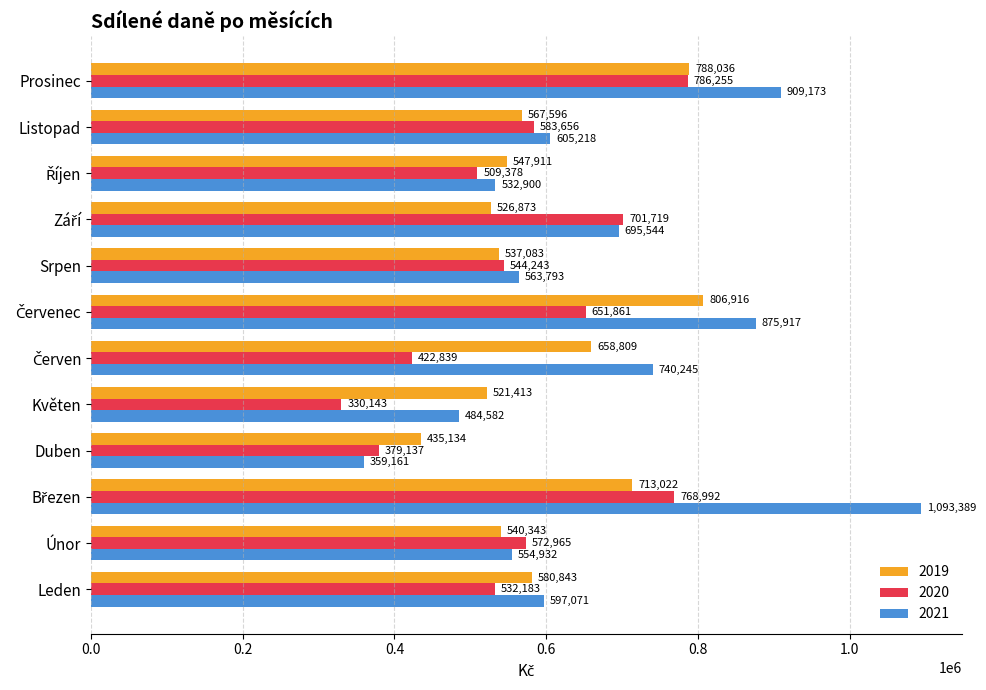

Which series has the largest range (max minus min)?

2021